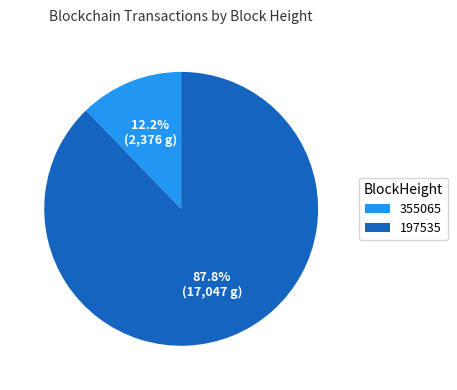

To the nearest percent, what percentage of the pie is 197535?

88%